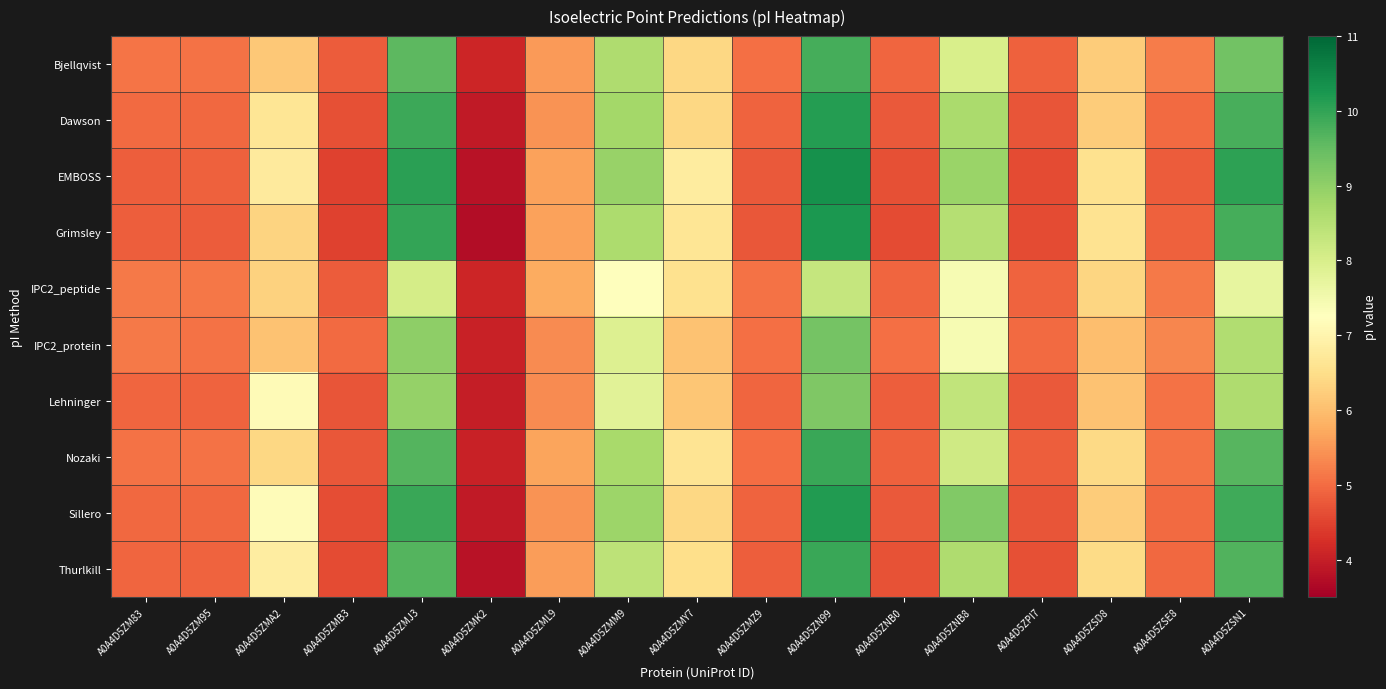

What is the difference between the highest and lowest values at A0A4D5ZMA2?

1.1